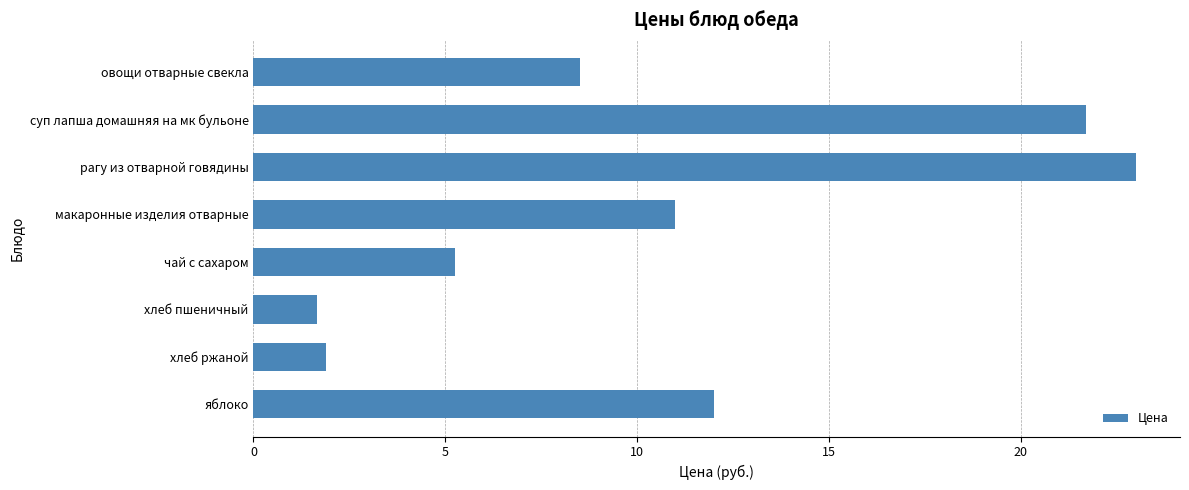

How many categories are shown in the chart?

8